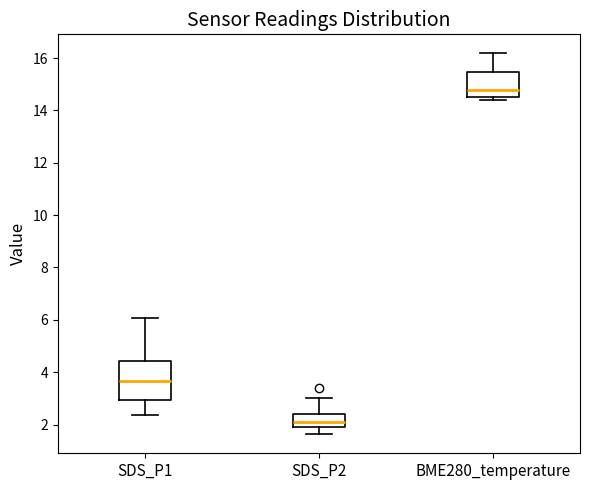

Which box has the highest median line?

BME280_temperature